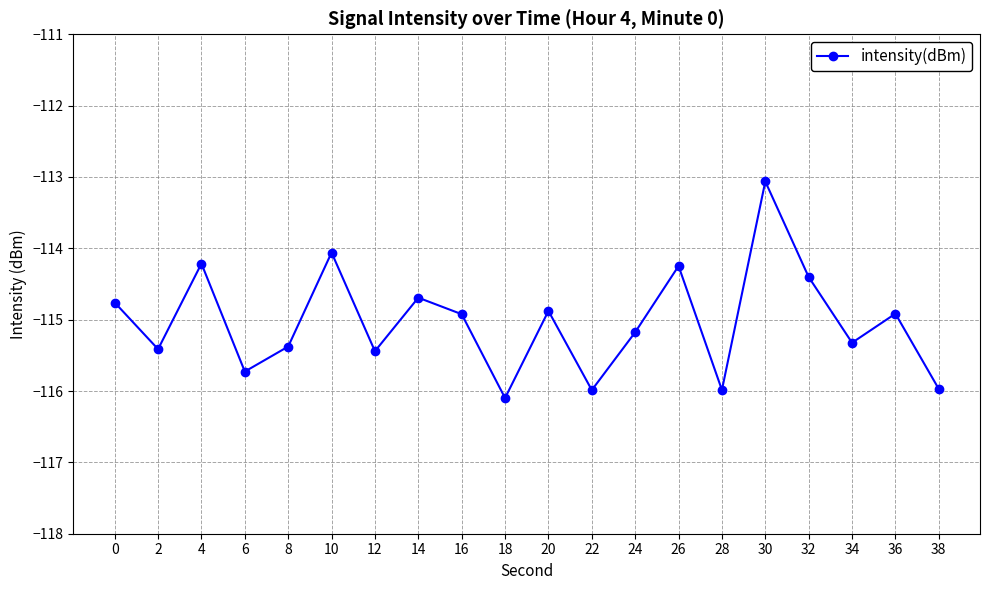

What is the value of the 19th point from the left?

-114.9